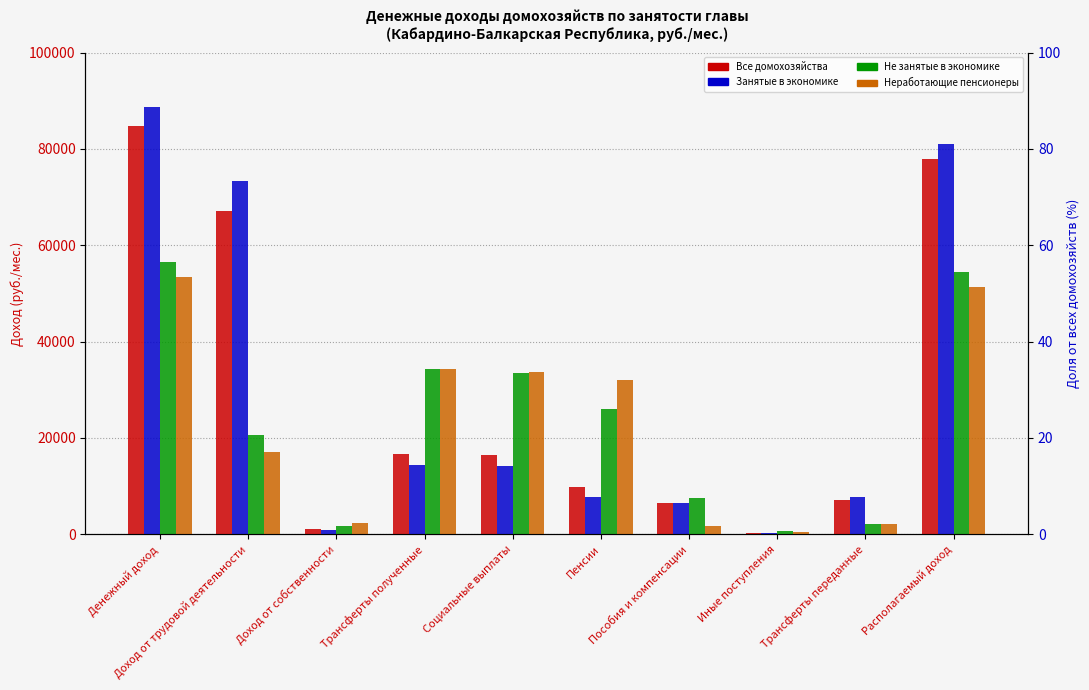

What position from the left is Пенсии?

6